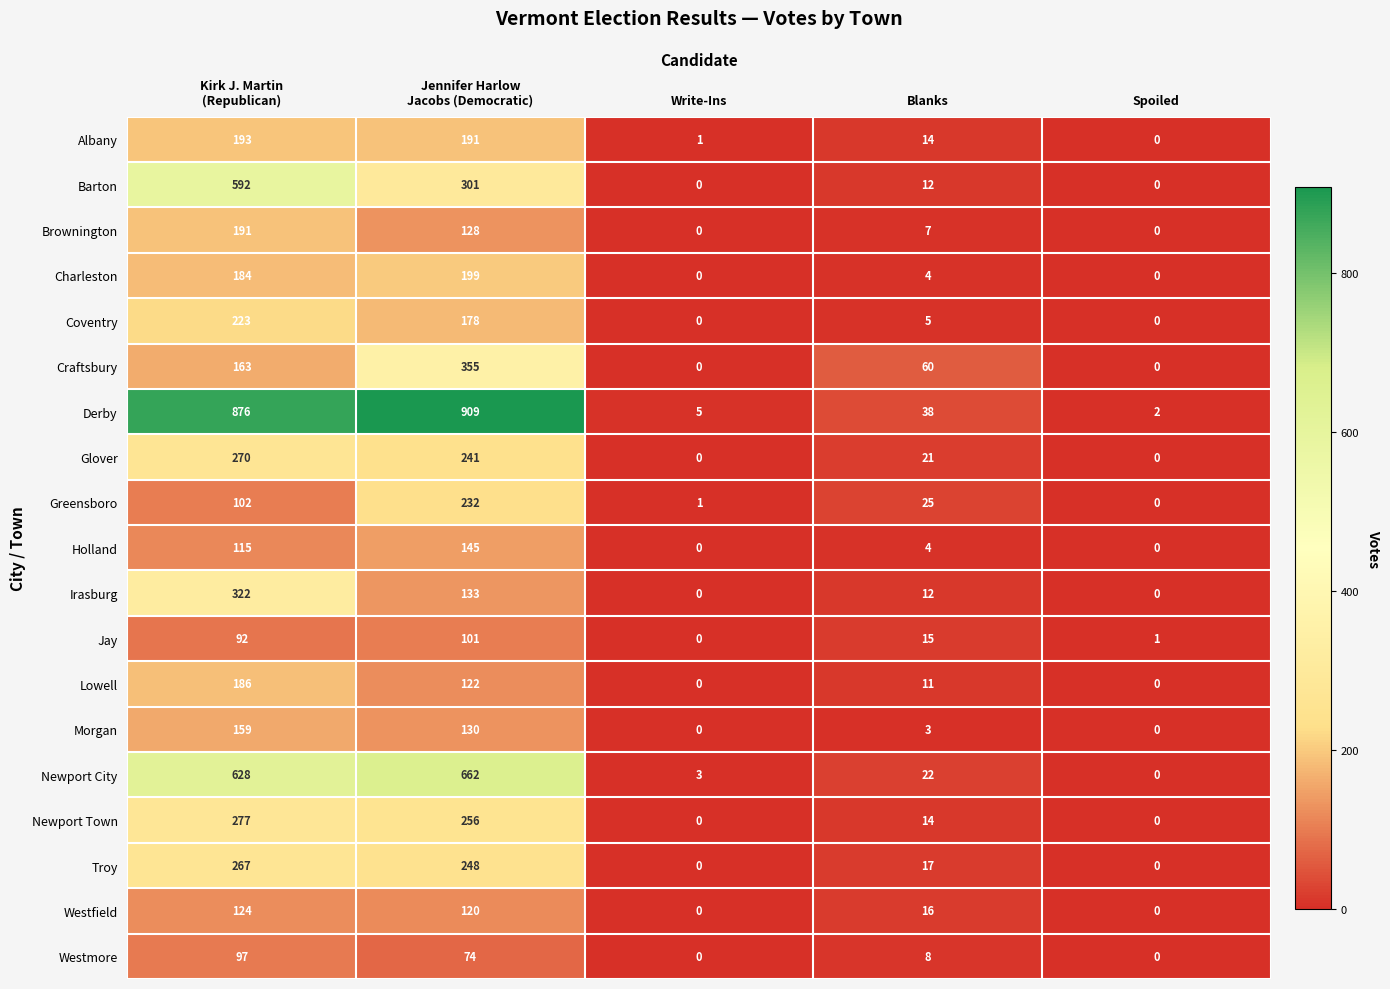

List the series in order of their peak value, highest first.

Derby, Newport City, Barton, Craftsbury, Irasburg, Newport Town, Glover, Troy, Greensboro, Coventry, Charleston, Albany, Brownington, Lowell, Morgan, Holland, Westfield, Jay, Westmore